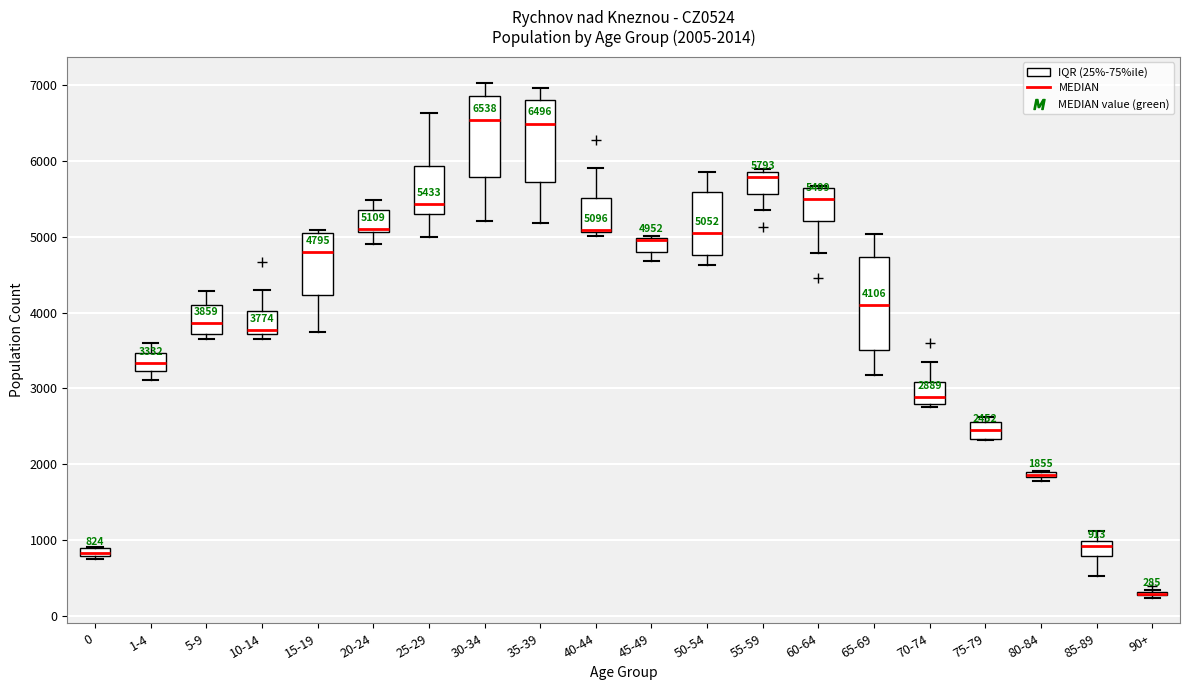

Which box is the tallest, from its lower edge to its upper edge?

65-69